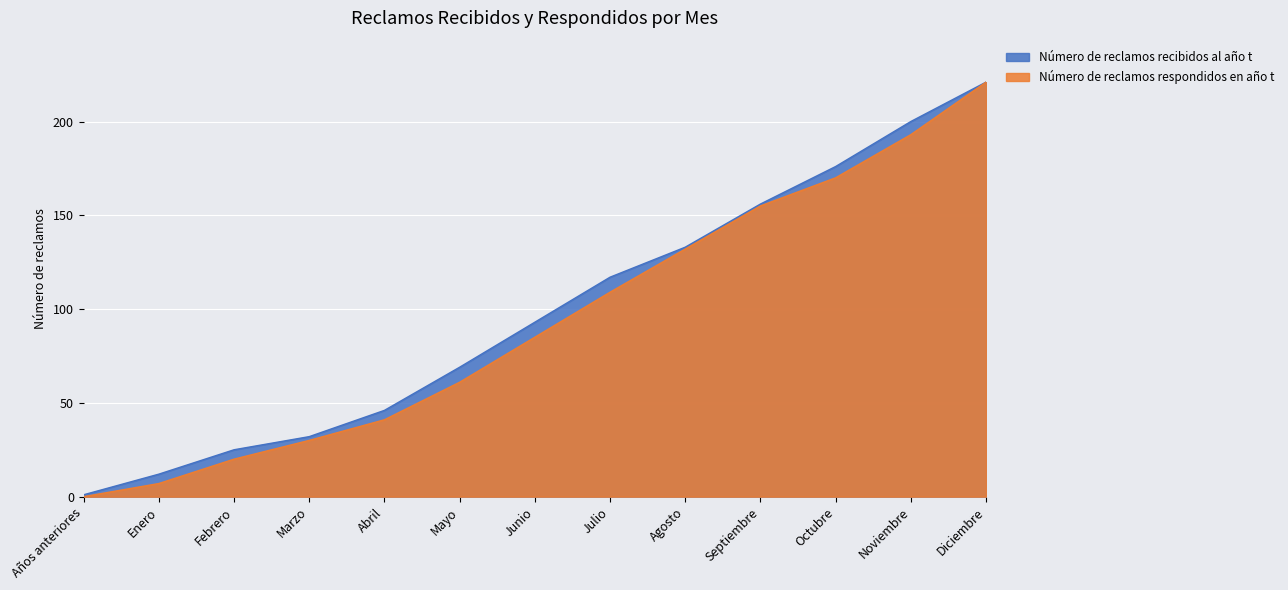

The value of Número de reclamos recibidos al año t at Abril is 78. True or false?

False